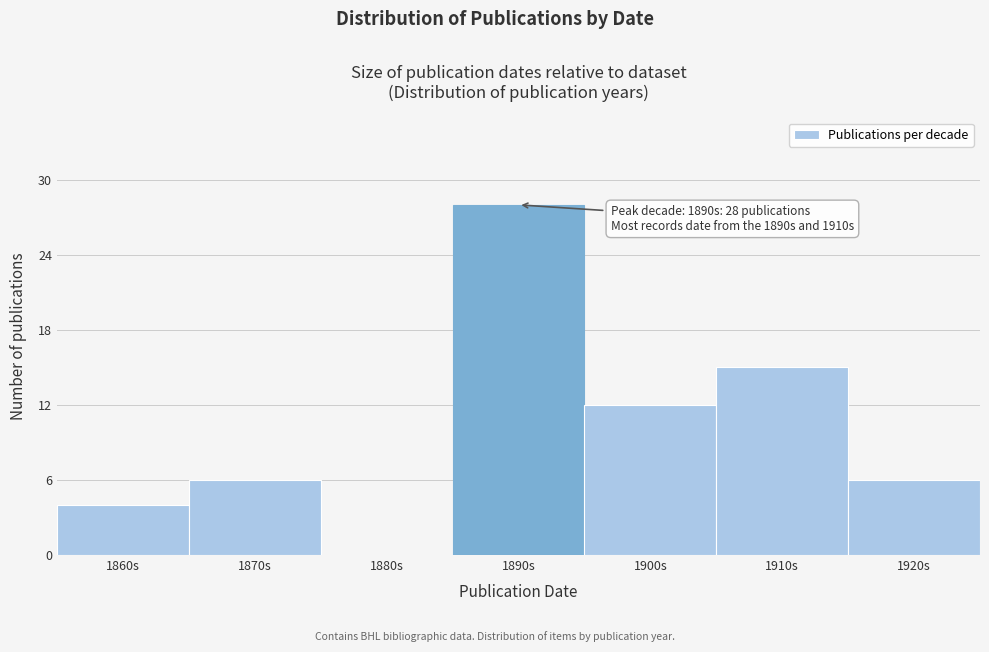

Reading right to left, what are all the values shown in this chart?

1920s=6	1910s=15	1900s=12	1890s=28	1880s=0	1870s=6	1860s=4